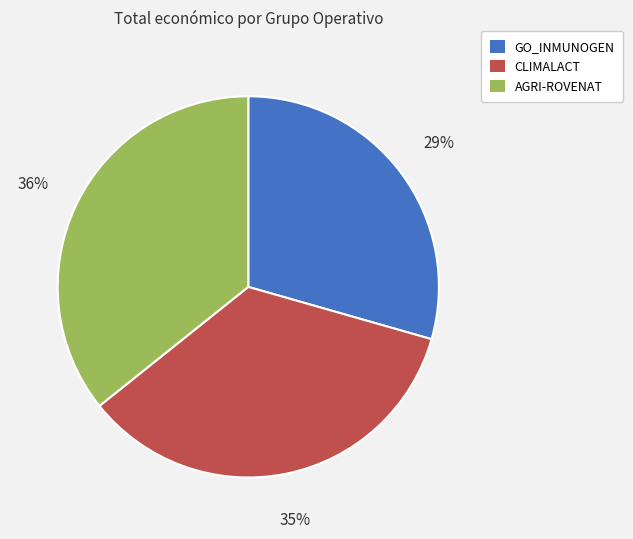

Does any single category account for the majority?

No